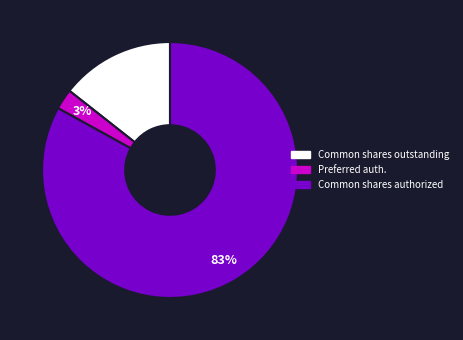

To the nearest percent, what is the average slice percentage?

33%